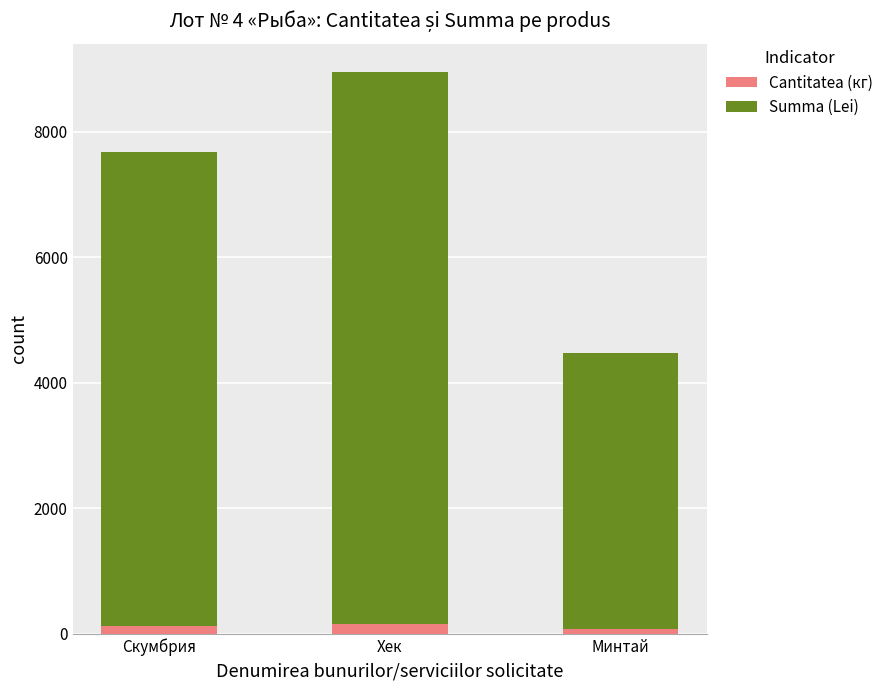

What is the average value of the Cantitatea (кг) series?

120